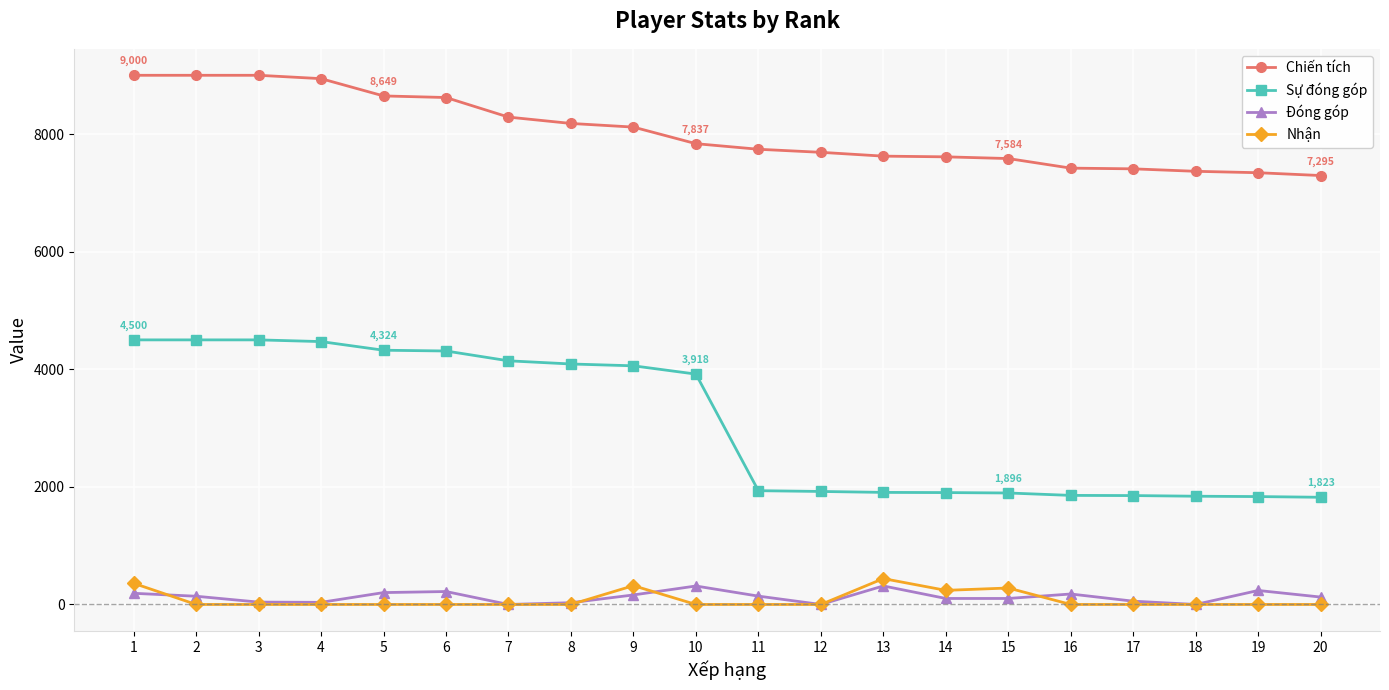

Where does the Chiến tích series first go above 7837?

1